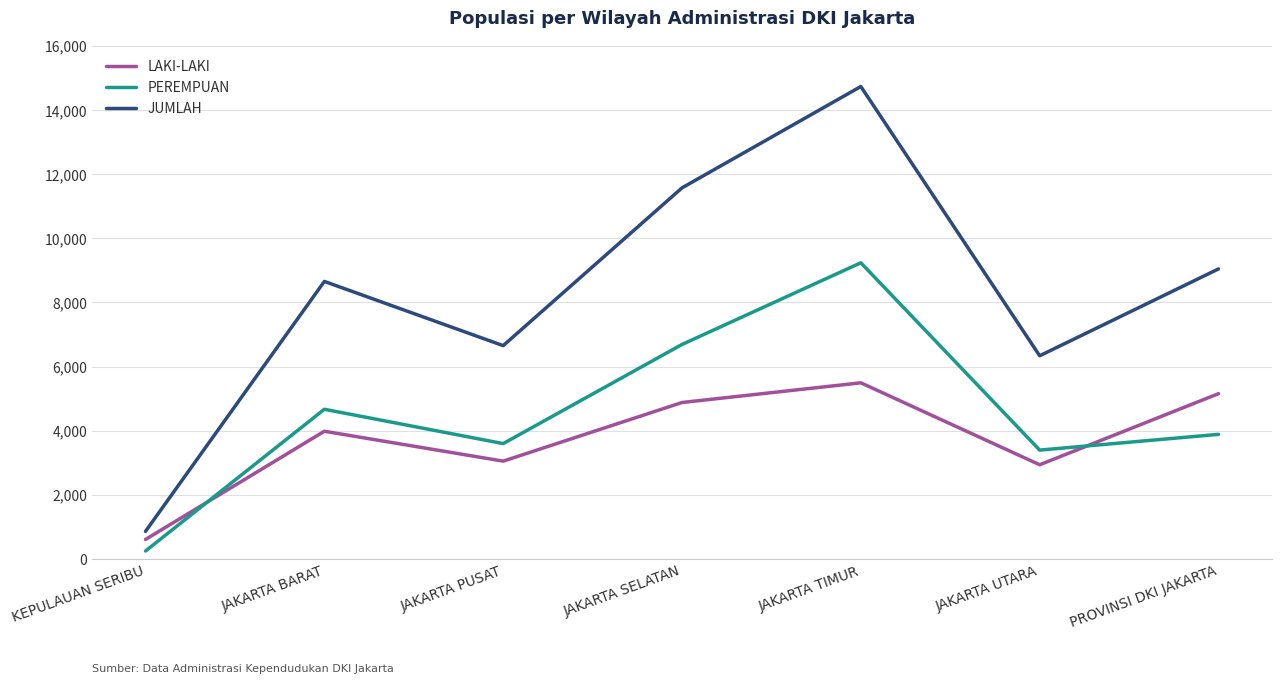

The LAKI-LAKI series shows 7558 at PROVINSI DKI JAKARTA. True or false?

False